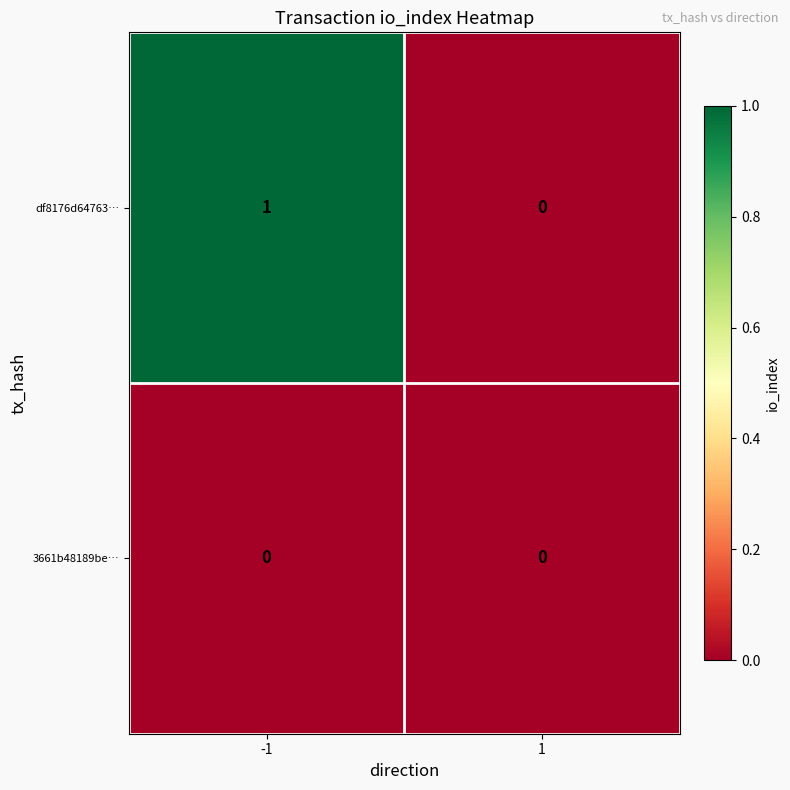

Reading right to left, extract all data points from this chart.

df8176d64763…: 1=0	-1=1
3661b48189be…: 1=0	-1=0